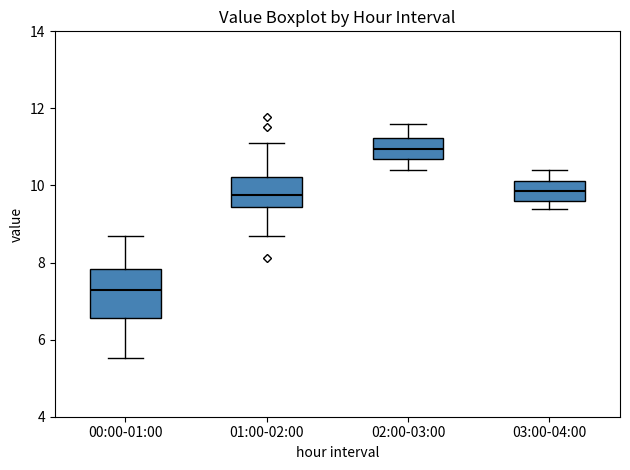

Which box has the highest median line?

02:00-03:00